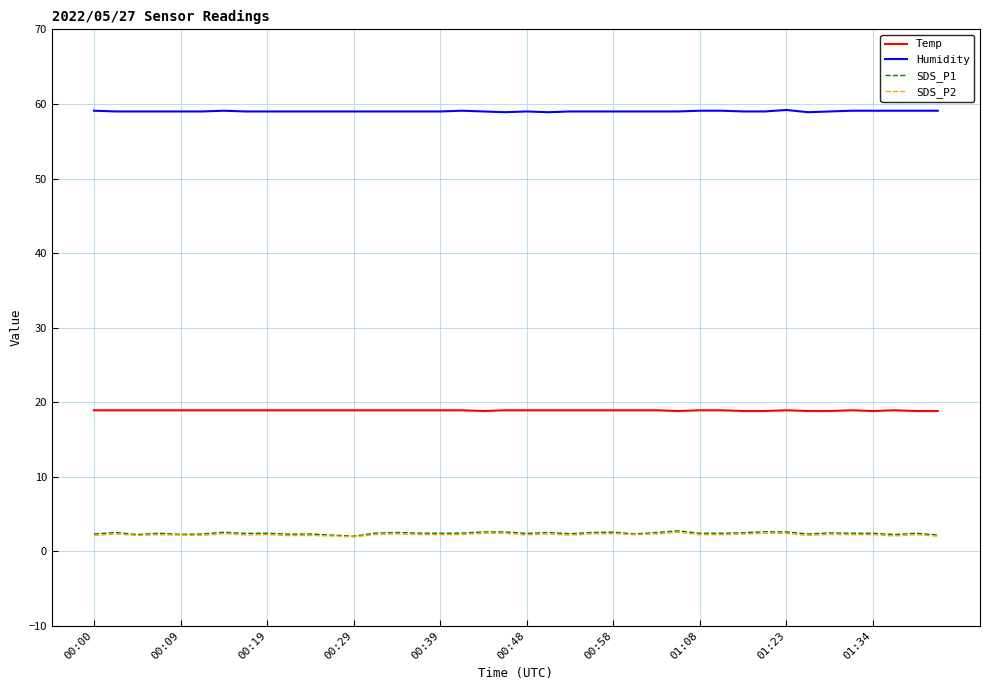

Which series has the largest total across all categories?

Humidity